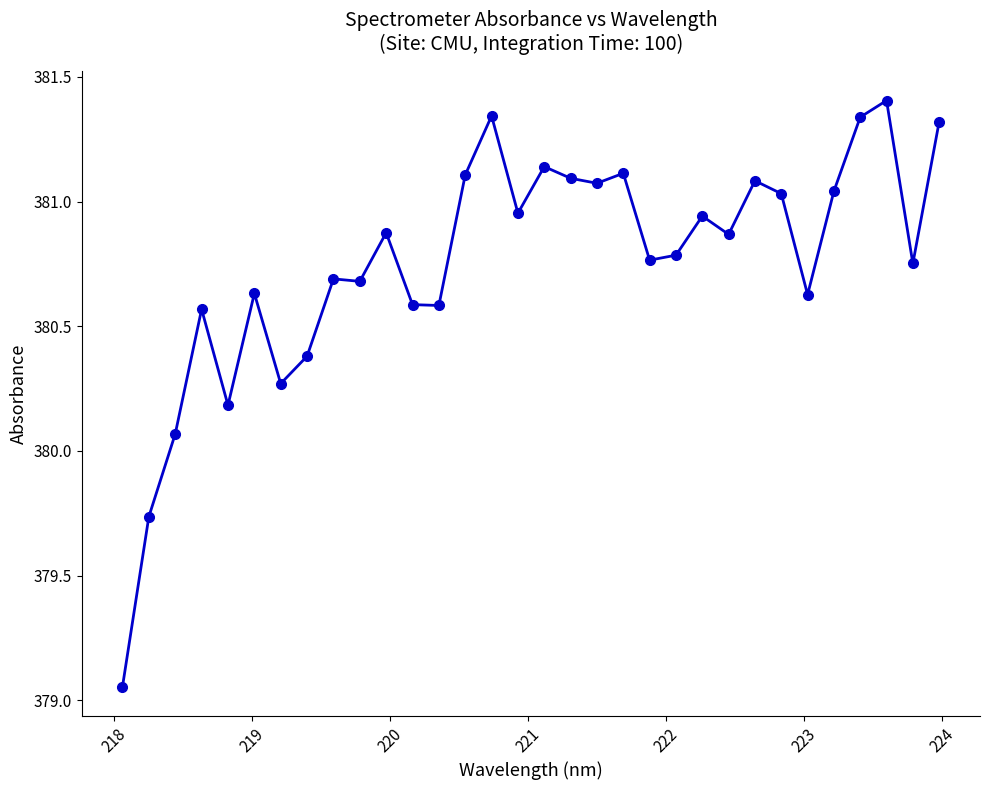

True or false: the data has more than 2 interior local peaks.

True